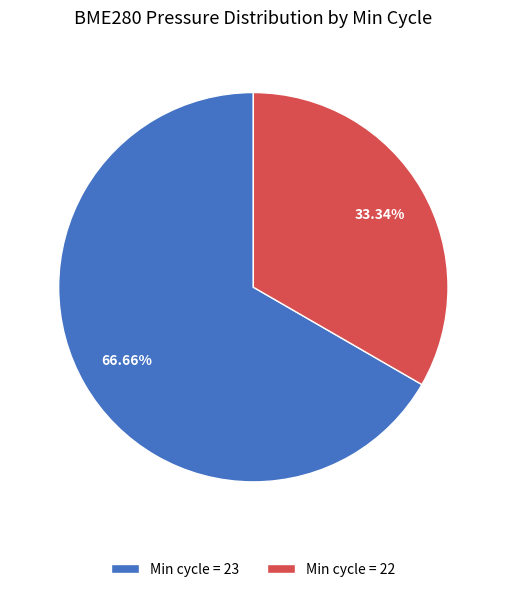

Rank the categories by value from highest to lowest.

Min cycle = 23, Min cycle = 22